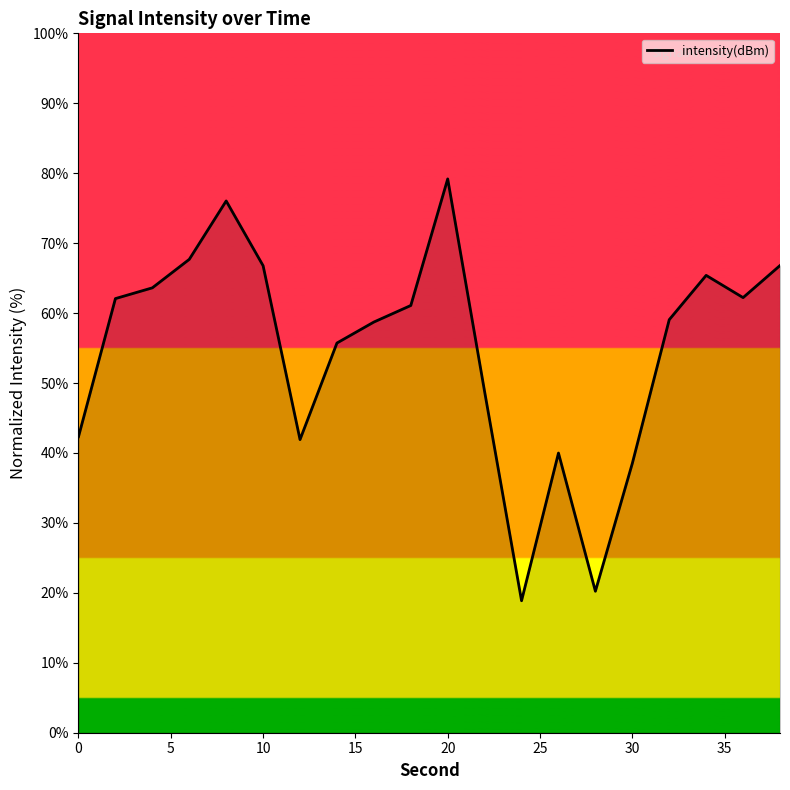

True or false: there are more than 2 points higher than both neighbors.

True